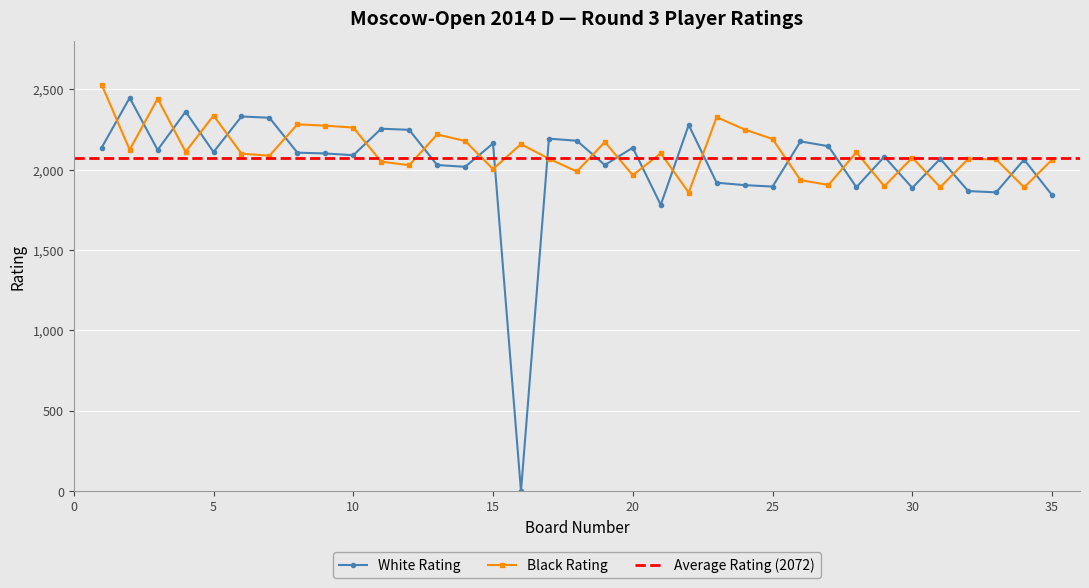

True or false: Black Rating and White Rating cross at least once.

True